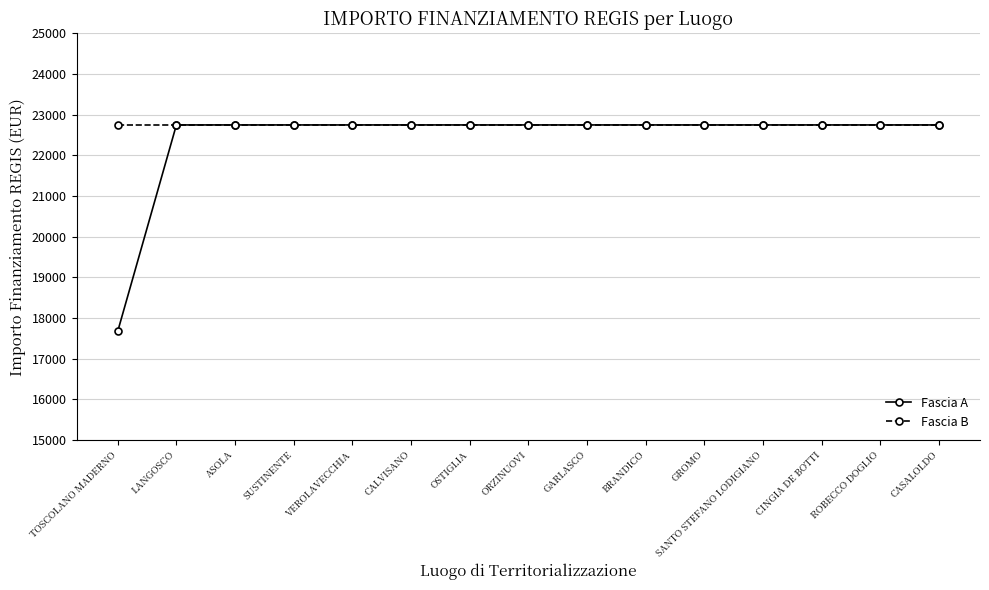

Reading left to right, transcribe all the data shown in this chart.

Fascia A: 17674.8	22750.0	22750.0	22750.0	22750.0	22750.0	22750.0	22750.0	22750.0	22750.0	22750.0	22750.0	22750.0	22750.0	22750.0
Fascia B: 22750.0	22750.0	22750.0	22750.0	22750.0	22750.0	22750.0	22750.0	22750.0	22750.0	22750.0	22750.0	22750.0	22750.0	22750.0